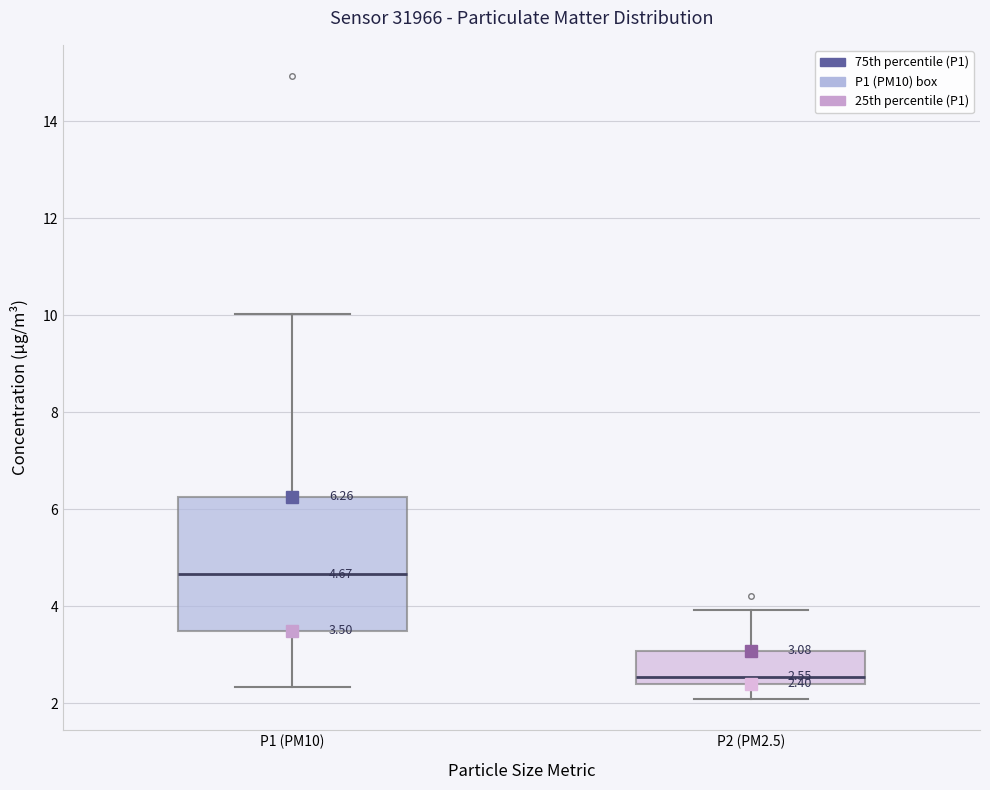

Which box's median line is the lowest?

P2 (PM2.5)